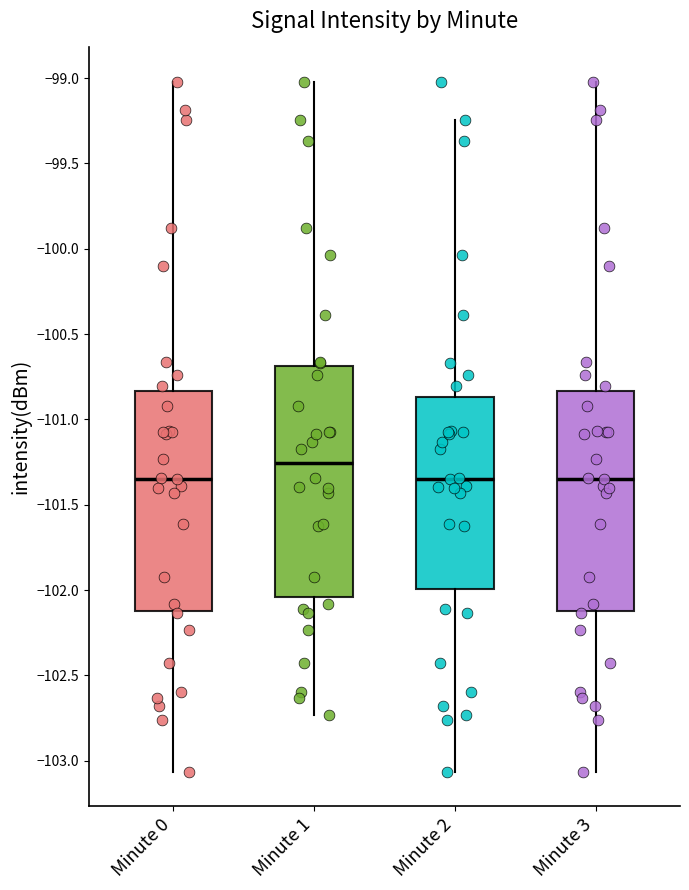

Which box is the tallest, from its lower edge to its upper edge?

Minute 1